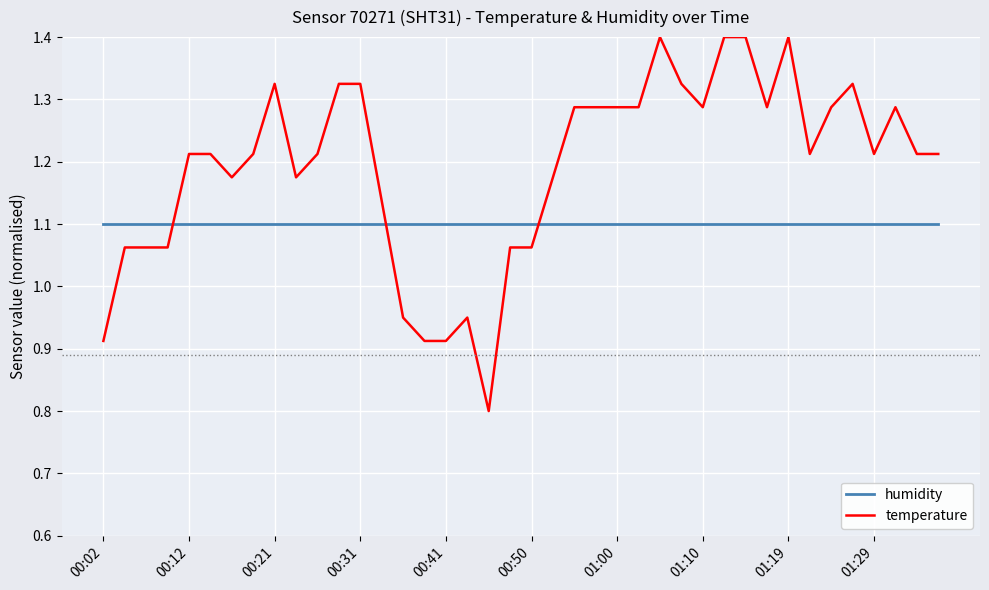

What is the difference between the maximum and minimum values in the temperature series?

0.6